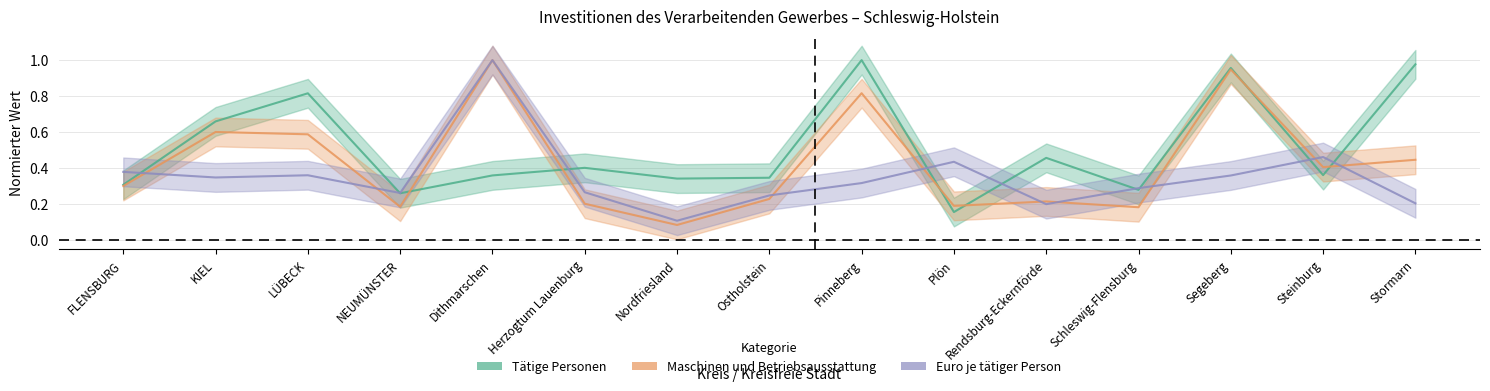

True or false: Maschinen und Betriebsausstattung has more than 2 points higher than both neighbors.

True